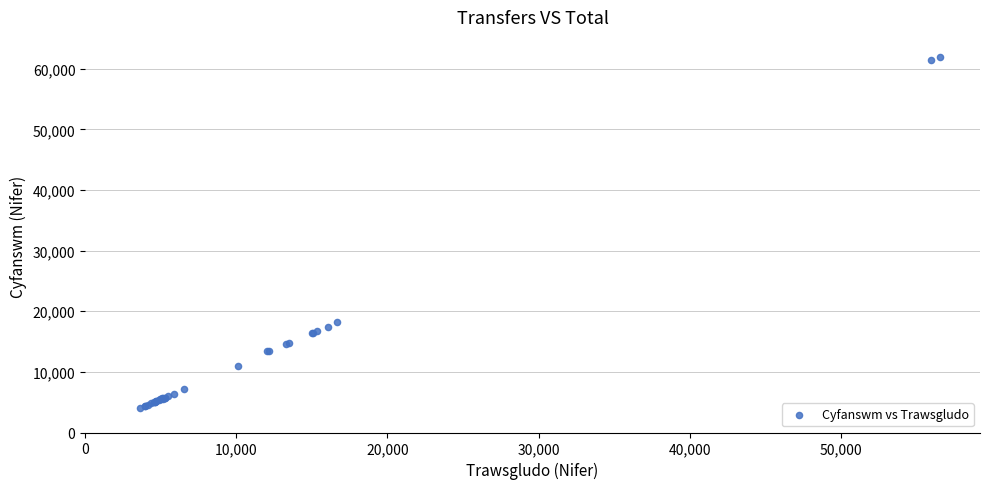

What Y value in the scatter plot is closest to 32960?

18210